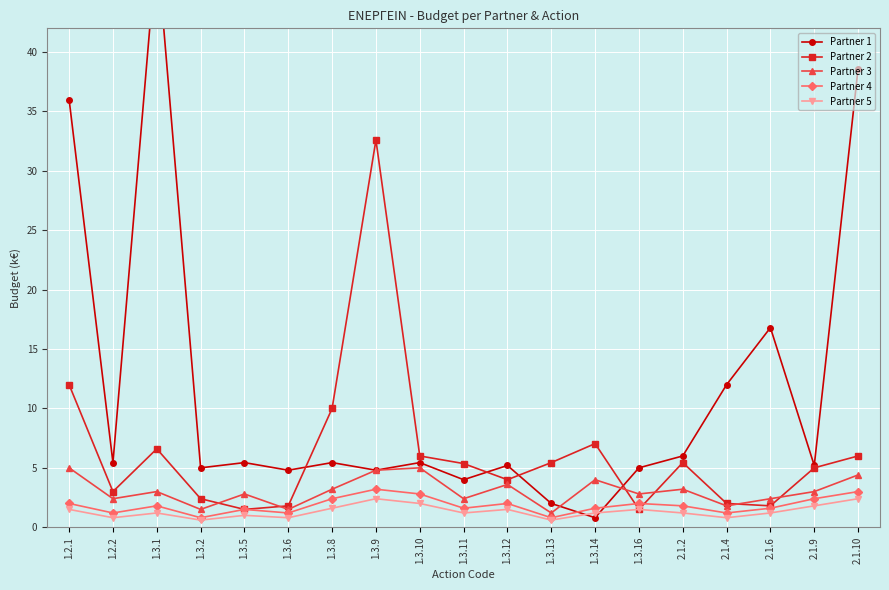

Is it true that Partner 1 equals 5.2 at 1.3.12?

True